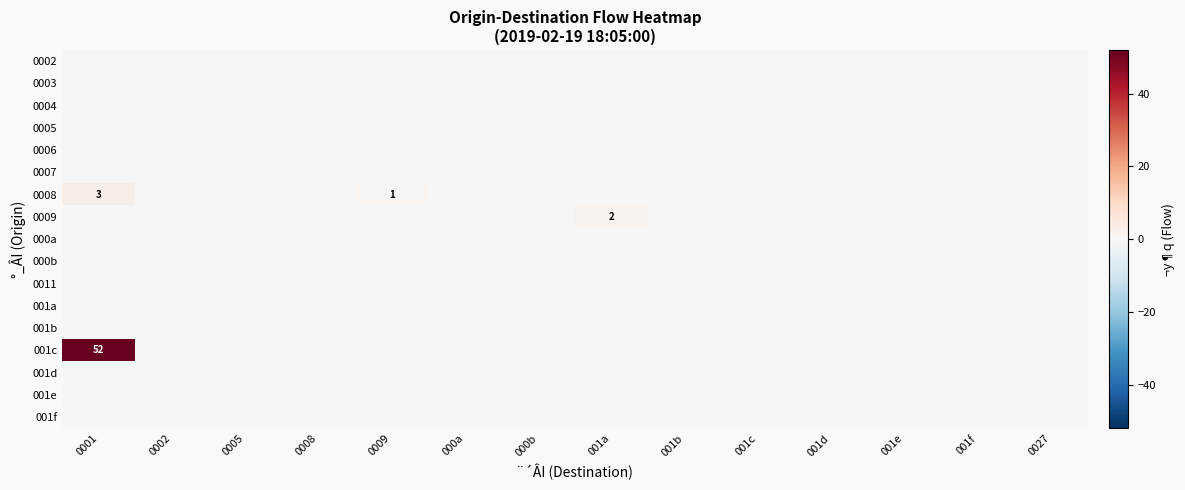

Is the value of 000b at 0001 greater than the value of 001a at 001f?

No